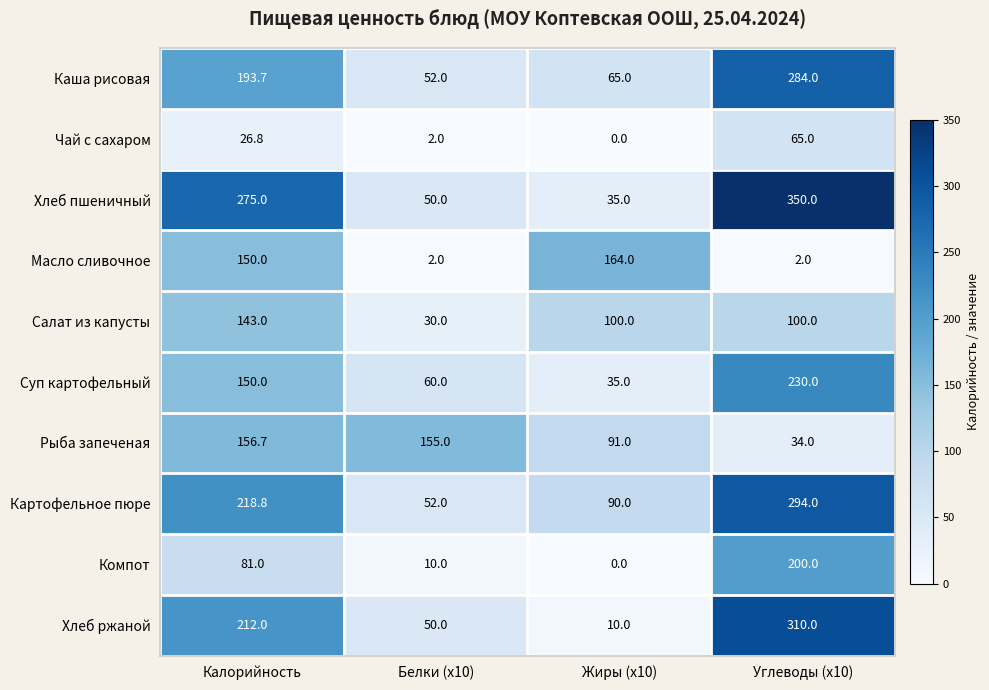

What is the maximum value shown in the chart?

350.0